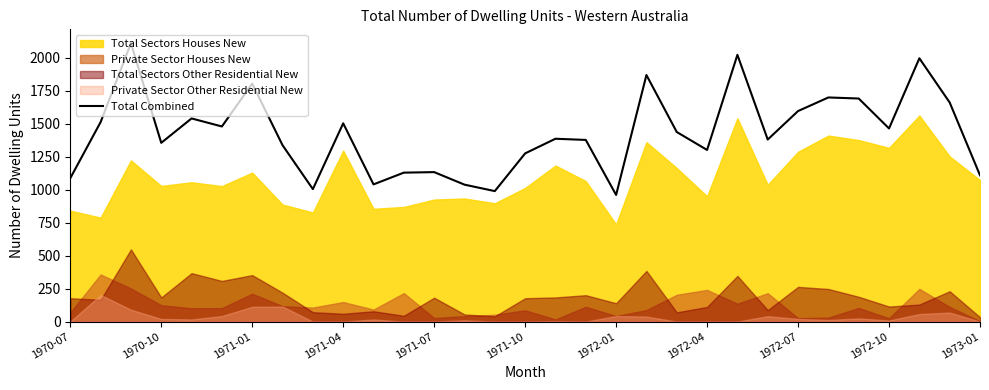

Reading right to left, list all the values displayed in this chart.

1109	1661	1996	1464	1691	1699	1596	1380	2022	1301	1437	1869	960	1377	1386	1275	989	1038	1133	1129	1040	1503	1004	1337	1804	1479	1540	1355	2110	1512	1087